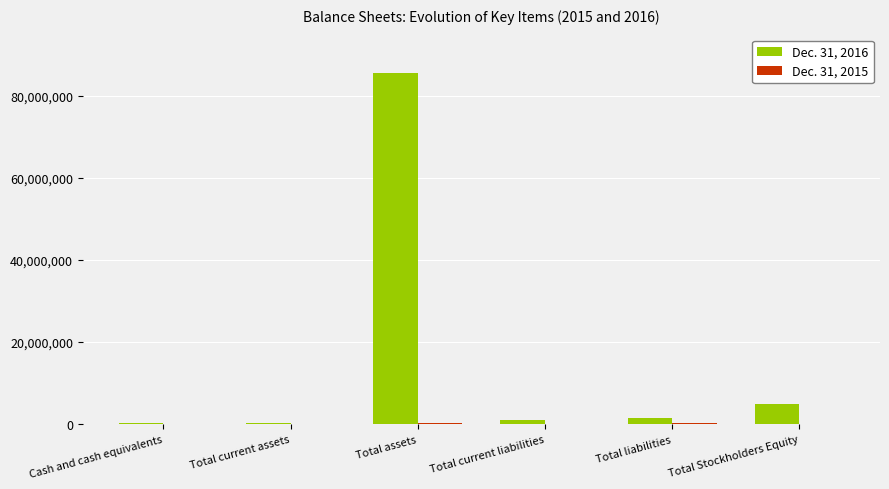

What is the sum of all Dec. 31, 2016 values?

93568667